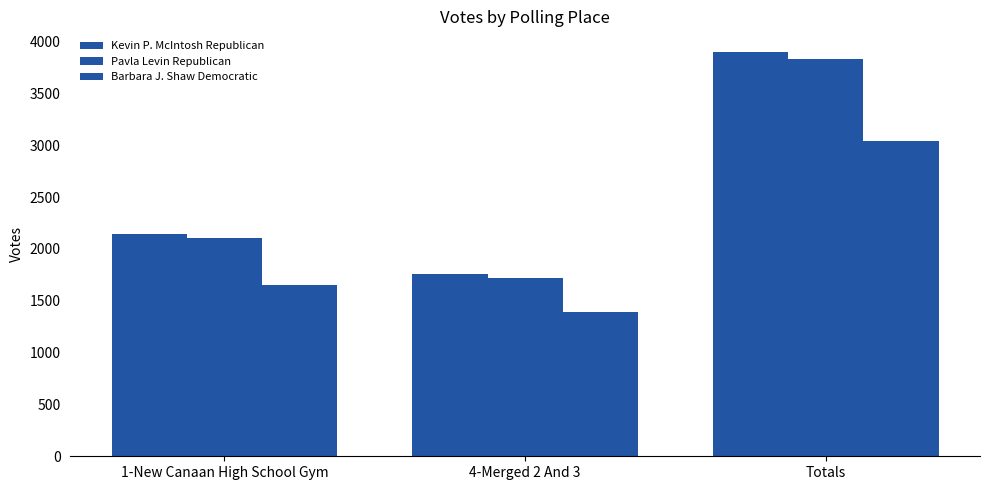

How many values in the Pavla Levin Republican series are below 2110?

1